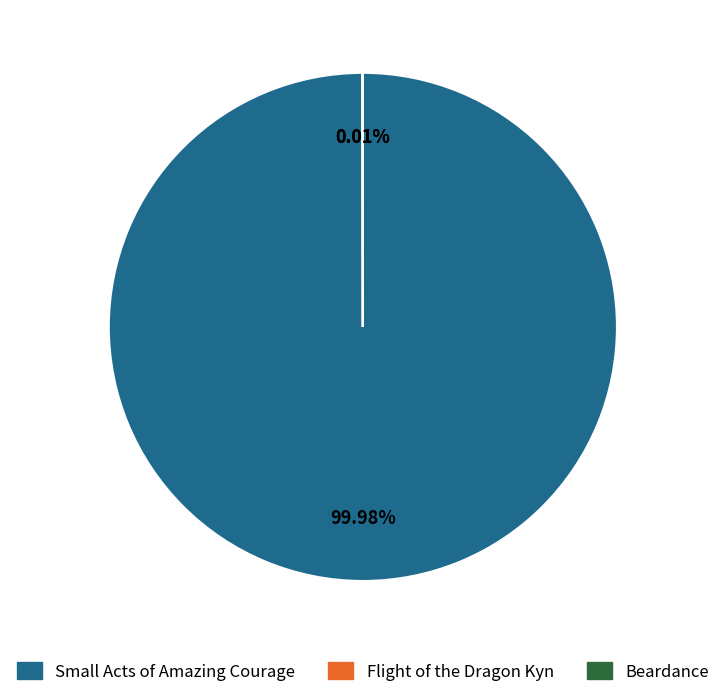

Does Small Acts of Amazing Courage represent more than half of the total?

Yes